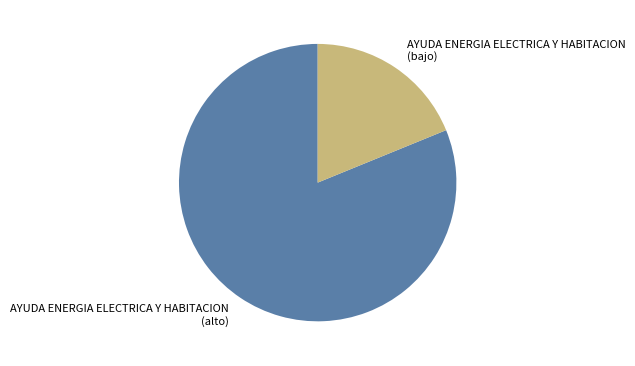

Which has a higher value, AYUDA ENERGIA ELECTRICA Y HABITACION (alto) or AYUDA ENERGIA ELECTRICA Y HABITACION (bajo)?

AYUDA ENERGIA ELECTRICA Y HABITACION (alto)